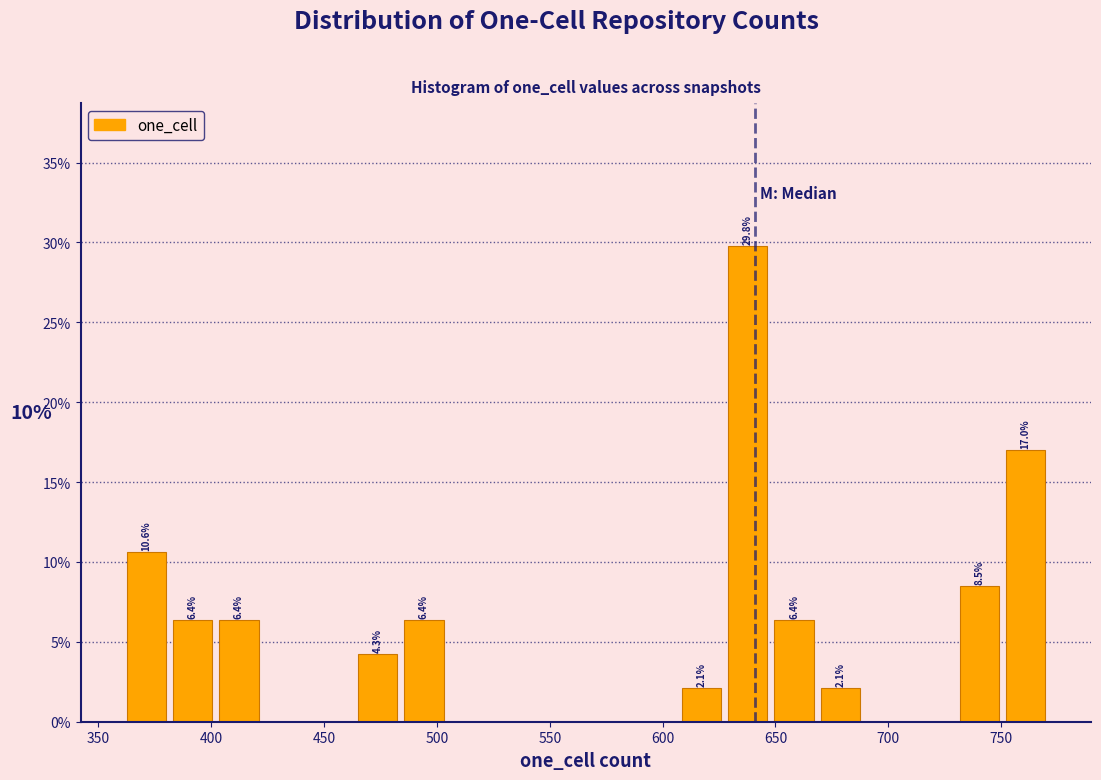

Over which range of the x-axis is the bar tallest?

627.5 to 648.0